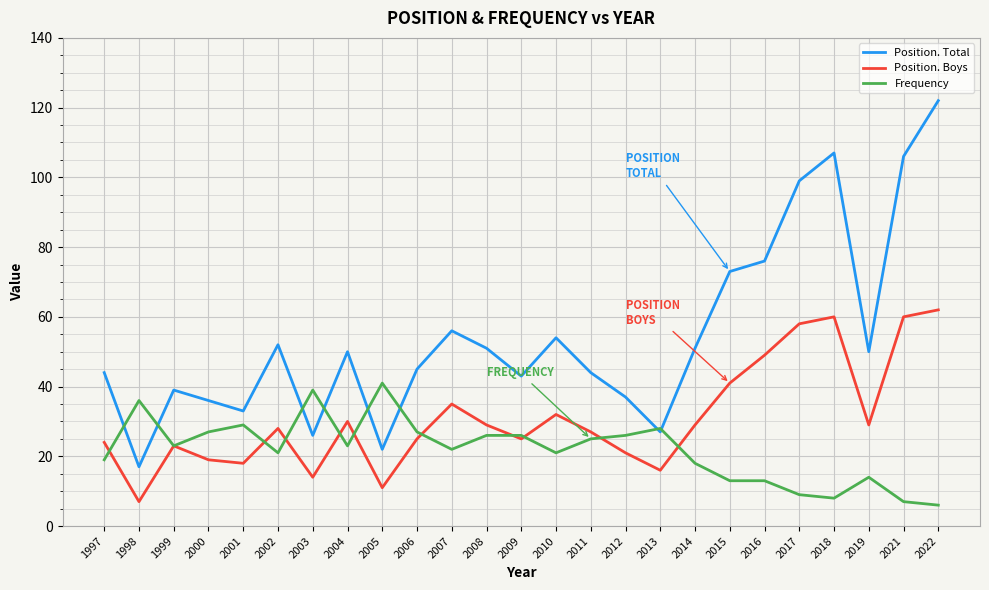

Read the Position. Boys value at 2009.

25